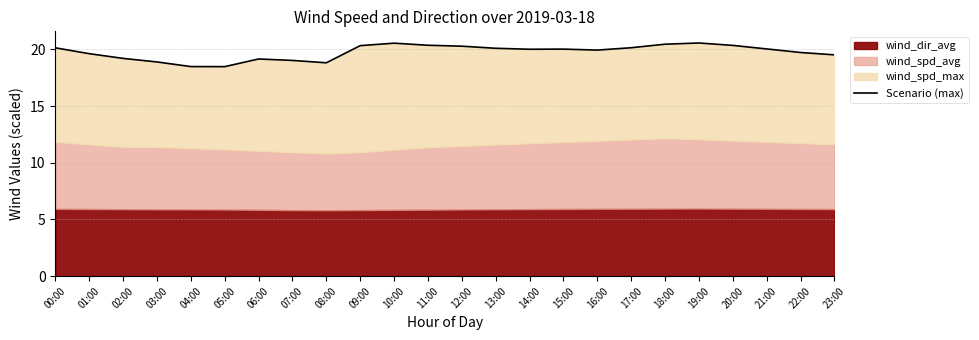

At which category does the data reach its first local peak?

06:00